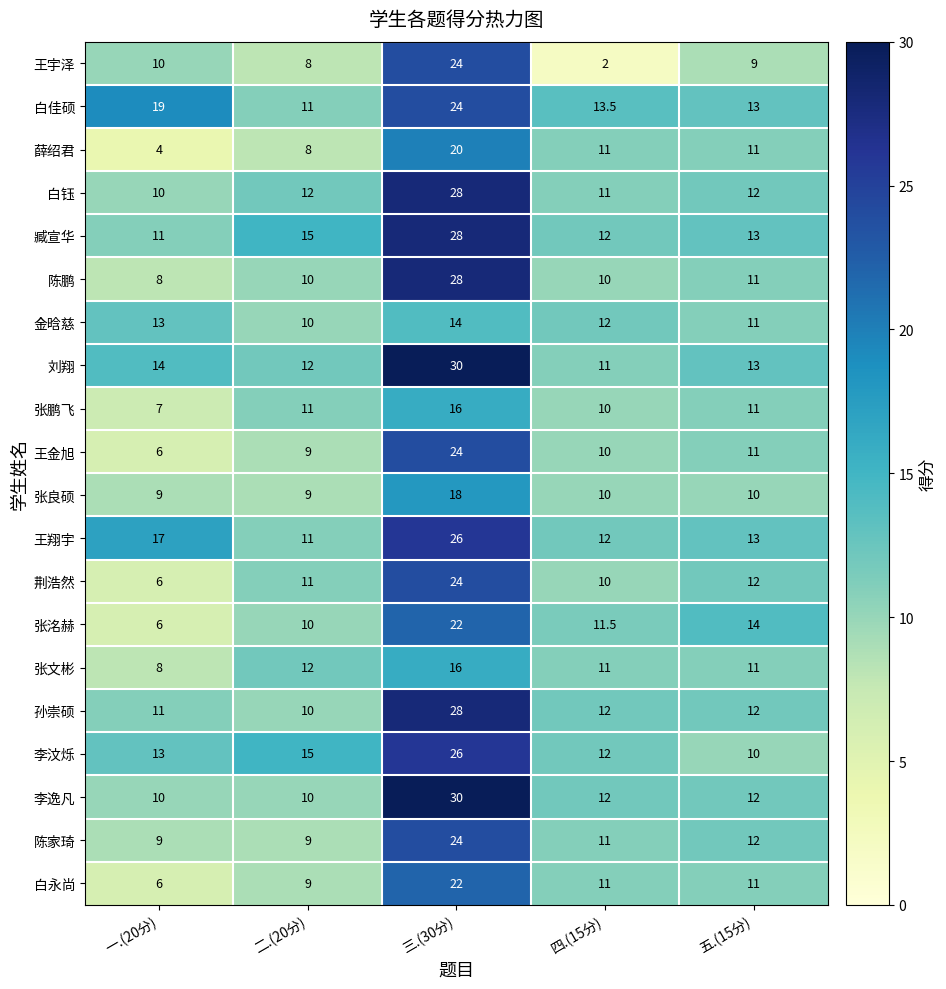

At which category does the chart reach its minimum across all series?

四.(15分)